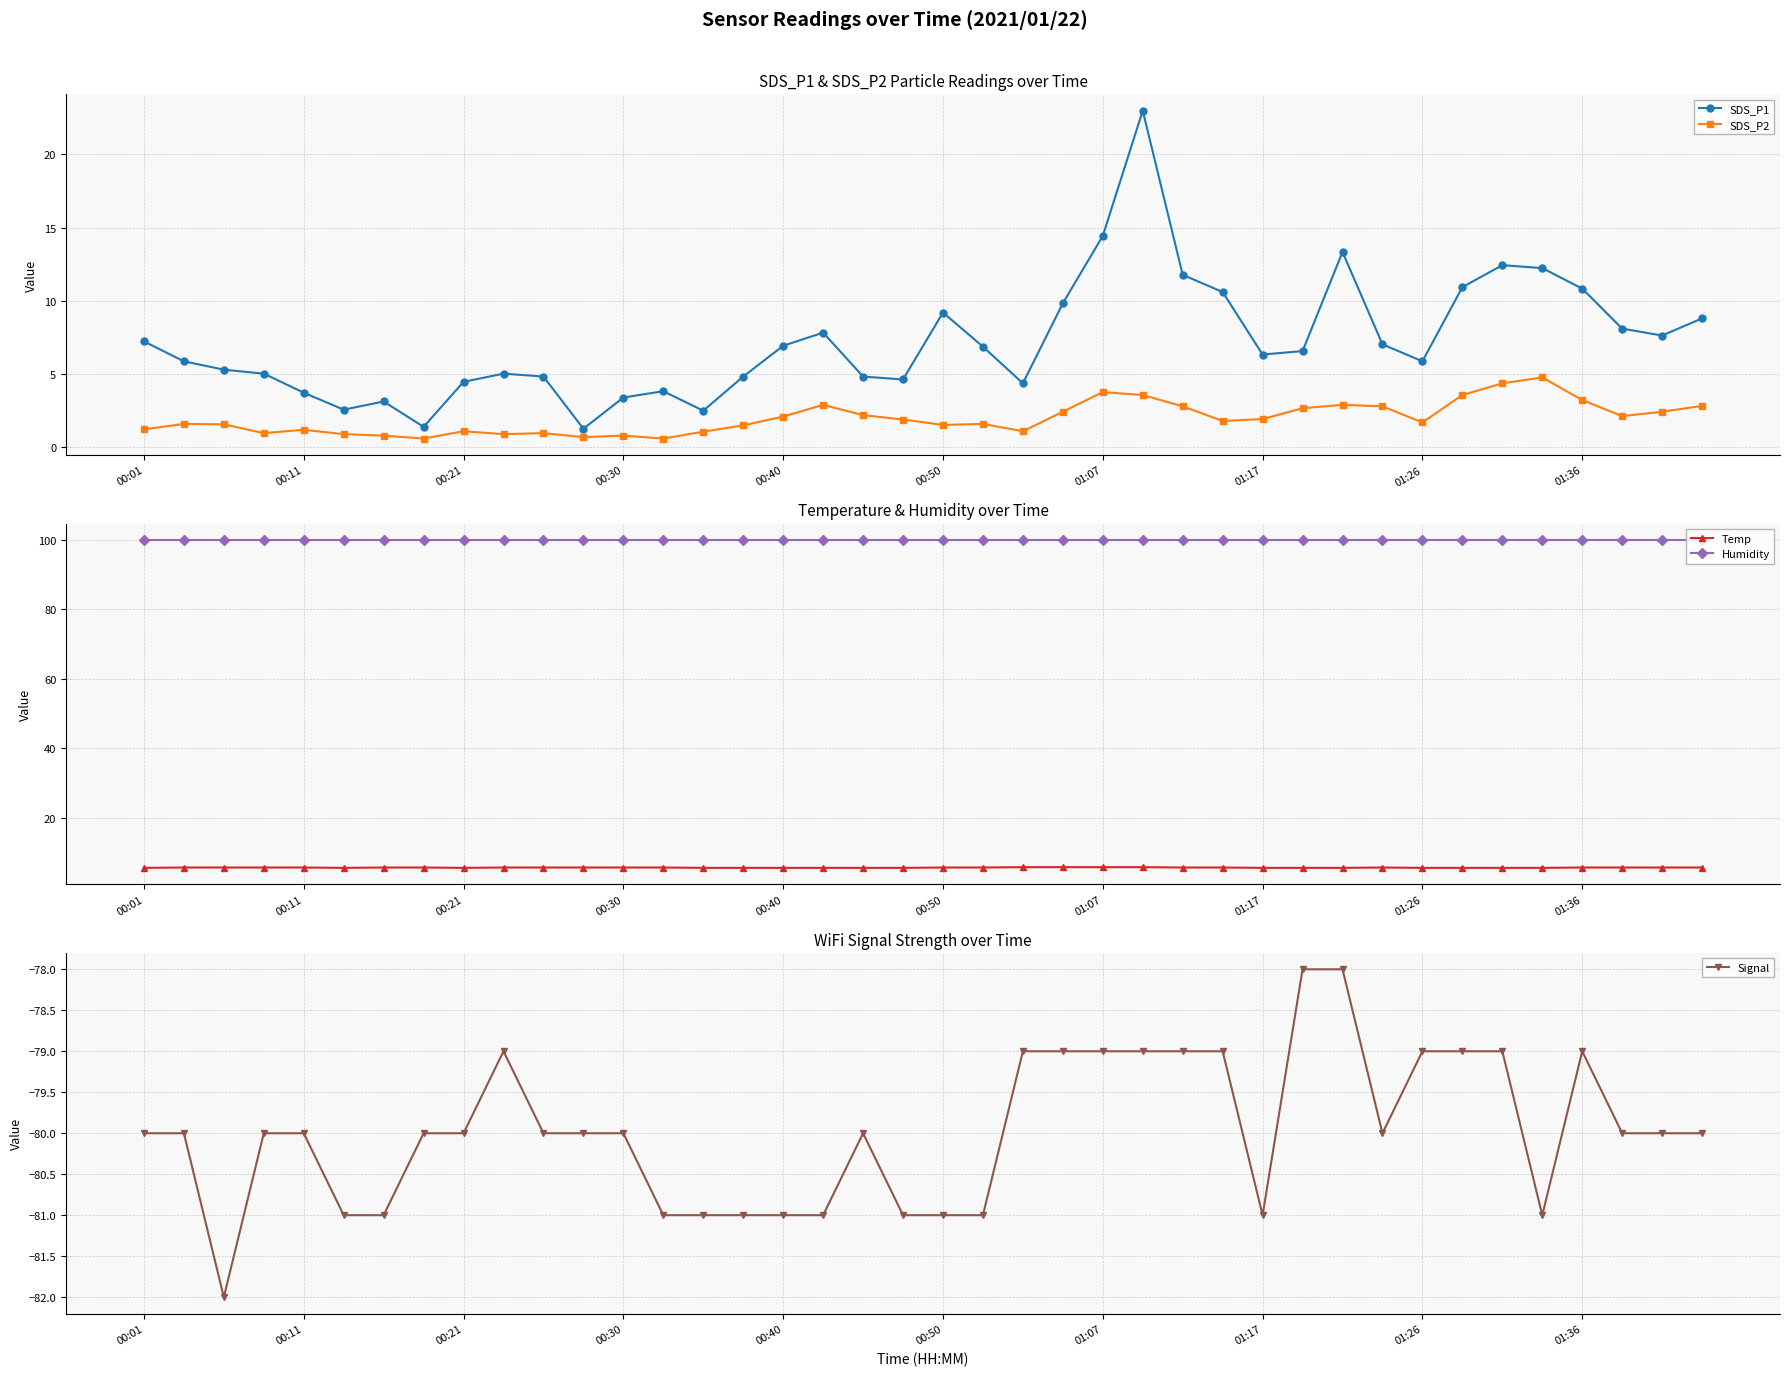

What is the lowest value of the SDS_P2 series?

0.6